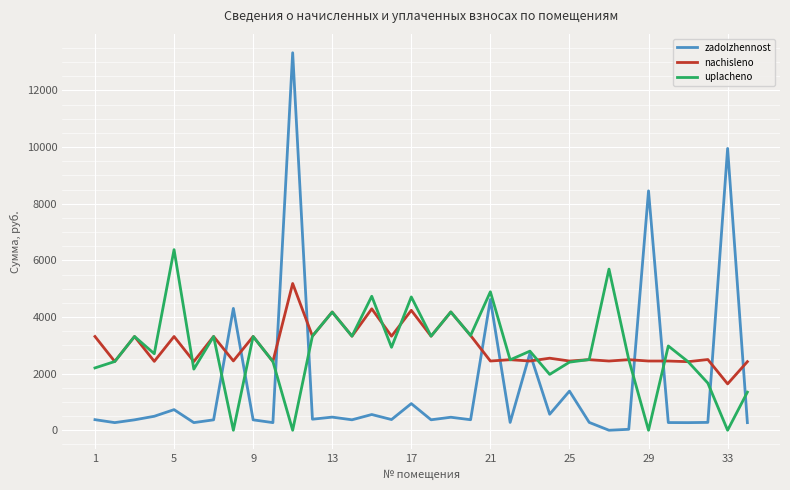

Which series has the largest range (max minus min)?

zadolzhennost